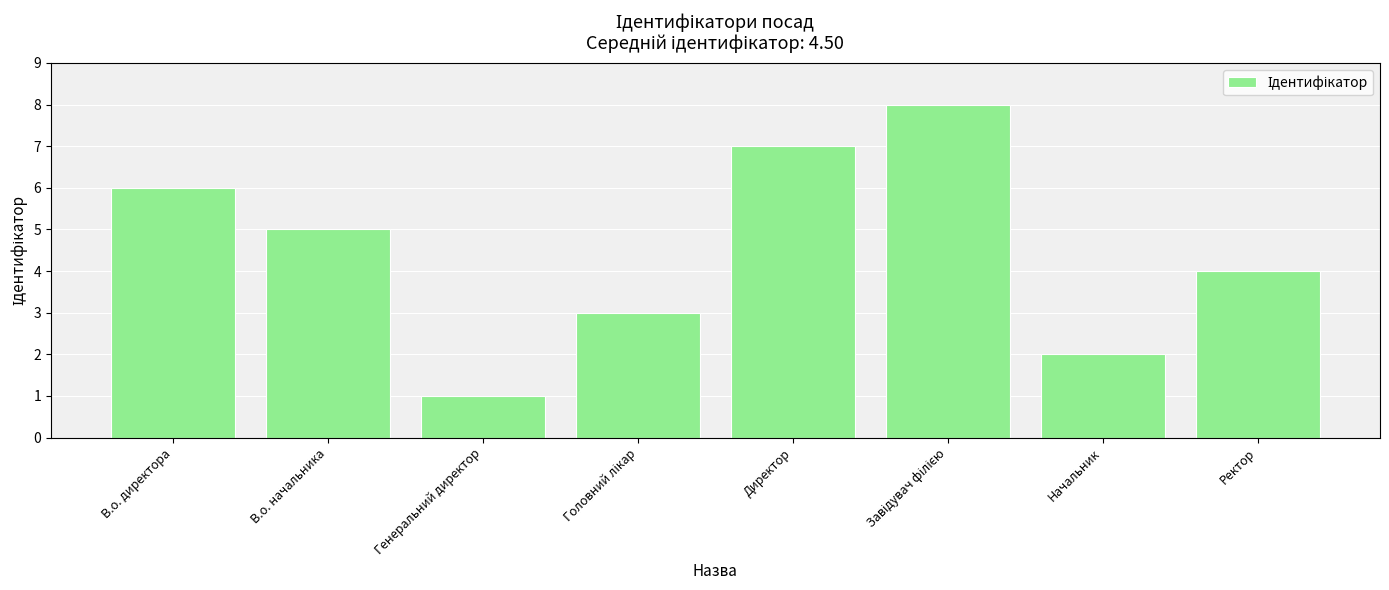

True or false: the data shows 1 at Генеральний директор.

True